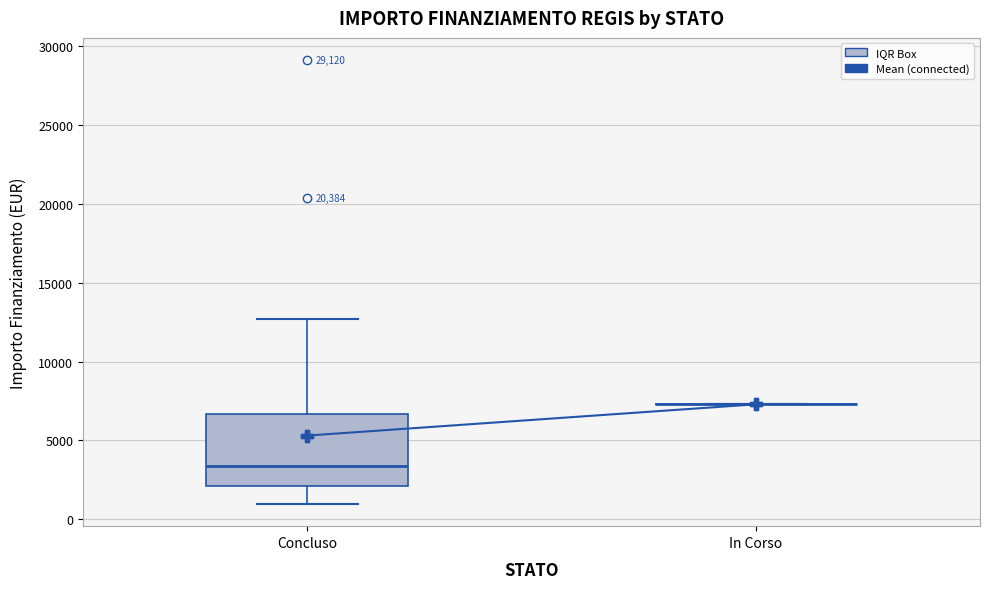

Reading left to right, read every box against the y-axis: the position of its median line, the range the box covers, and the ends of its whiskers. The values are not printed on the chart, so give them approximately, as read against the axis.

Concluso: median 3500, box 2000 to 6500, whiskers 1000 to 12500
In Corso: box collapsed to a line at 7500, whiskers 7500 to 7500